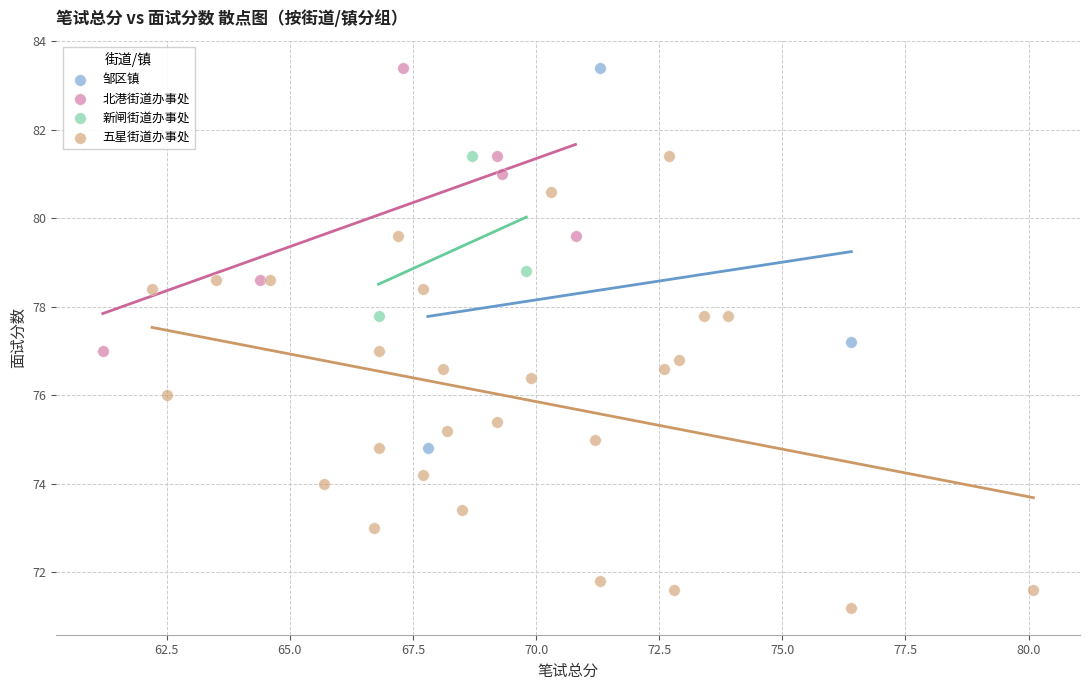

Which series reaches the minimum Y coordinate?

五星街道办事处